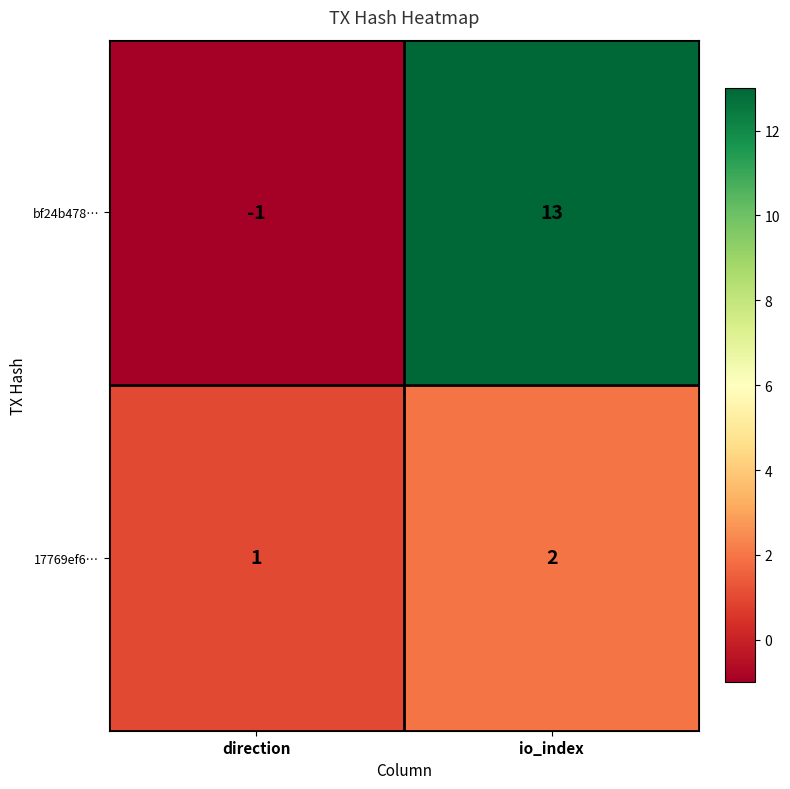

What is the difference between the highest and lowest values at io_index?

11